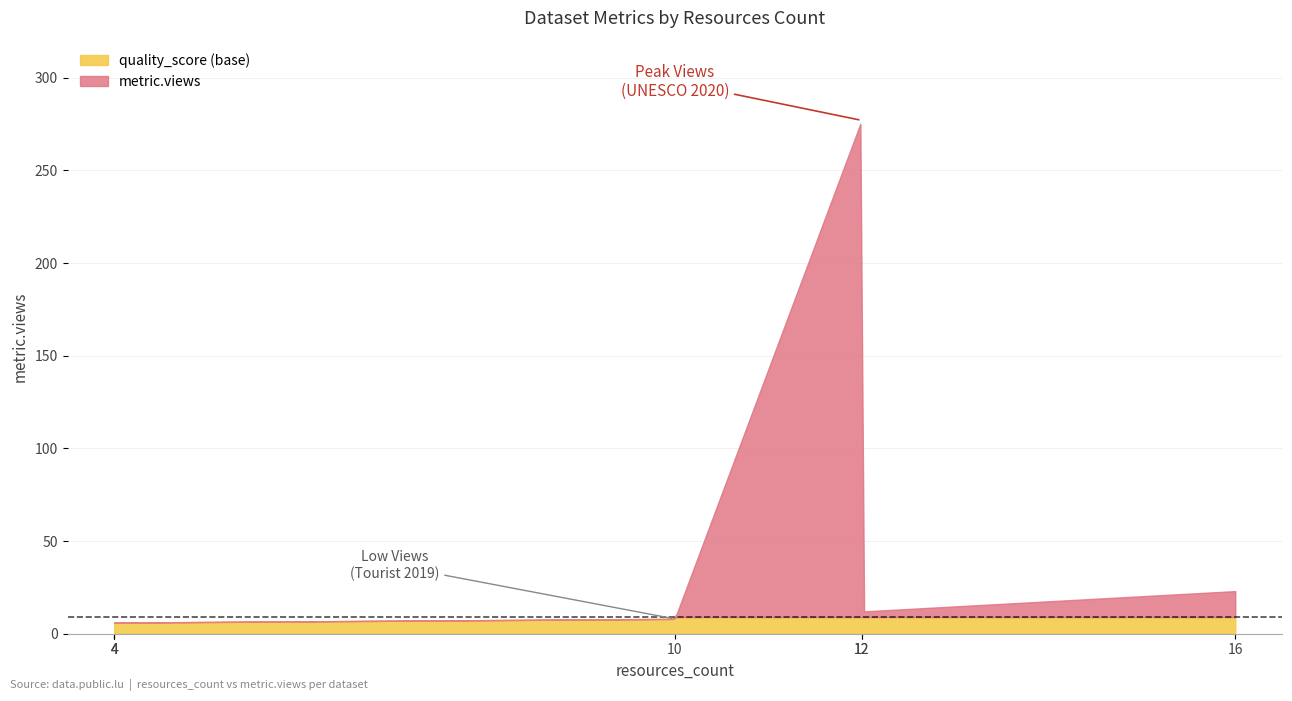

What is the maximum value for quality_score (base)?

9.0